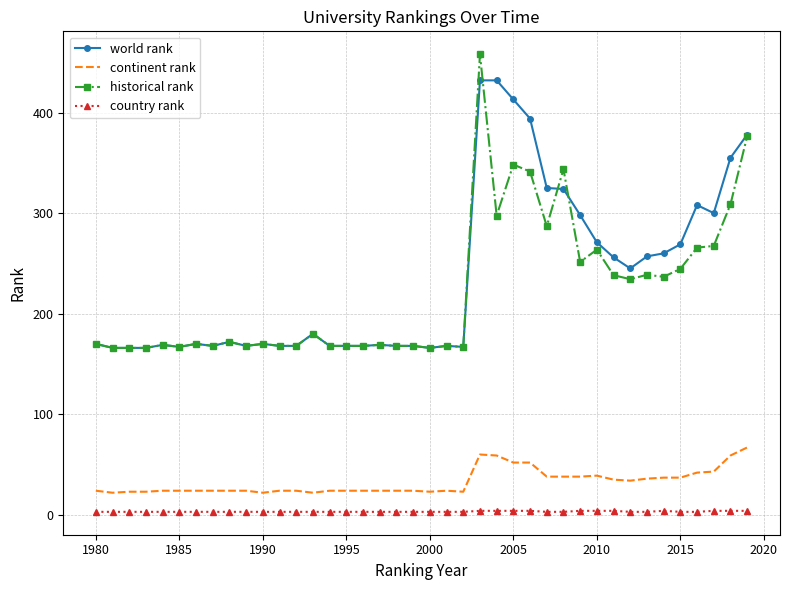

List the series in order of their peak value, highest first.

historical rank, world rank, continent rank, country rank